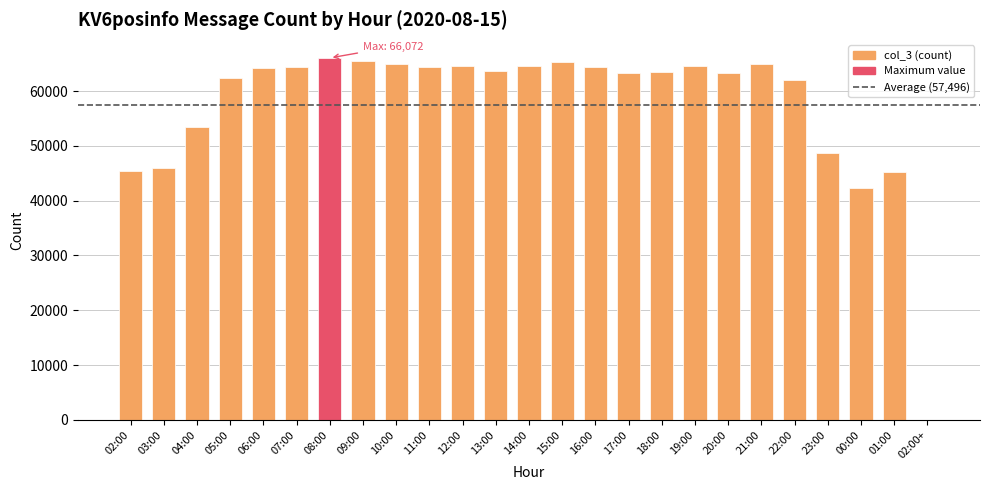

The chart shows a value of 64381 at 11:00. True or false?

True